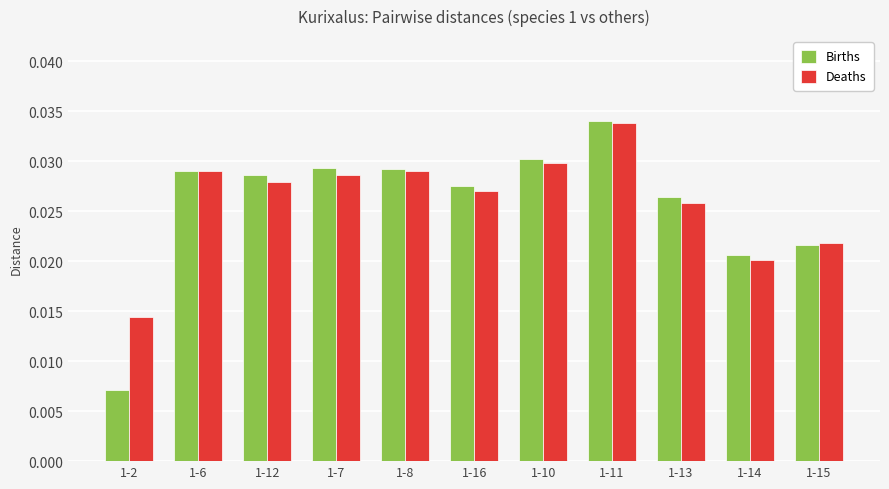

What position from the right is 1-6?

10